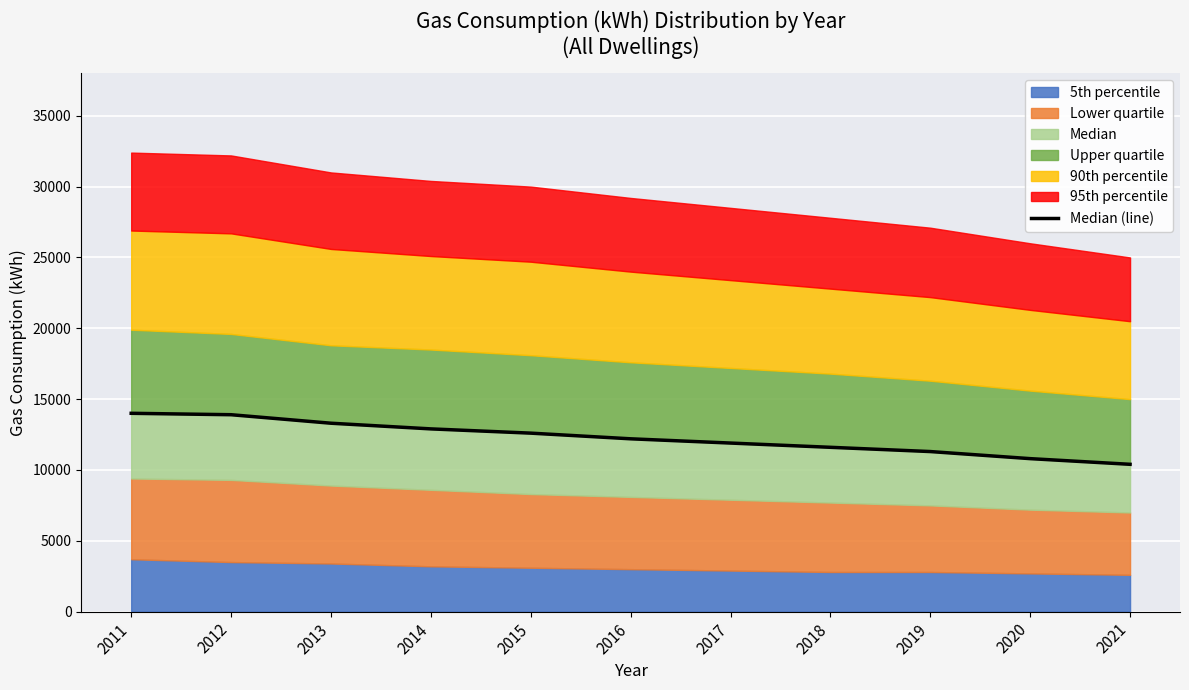

Reading left to right, transcribe all the data shown in this chart.

14000	13900	13300	12900	12600	12200	11900	11600	11300	10800	10400